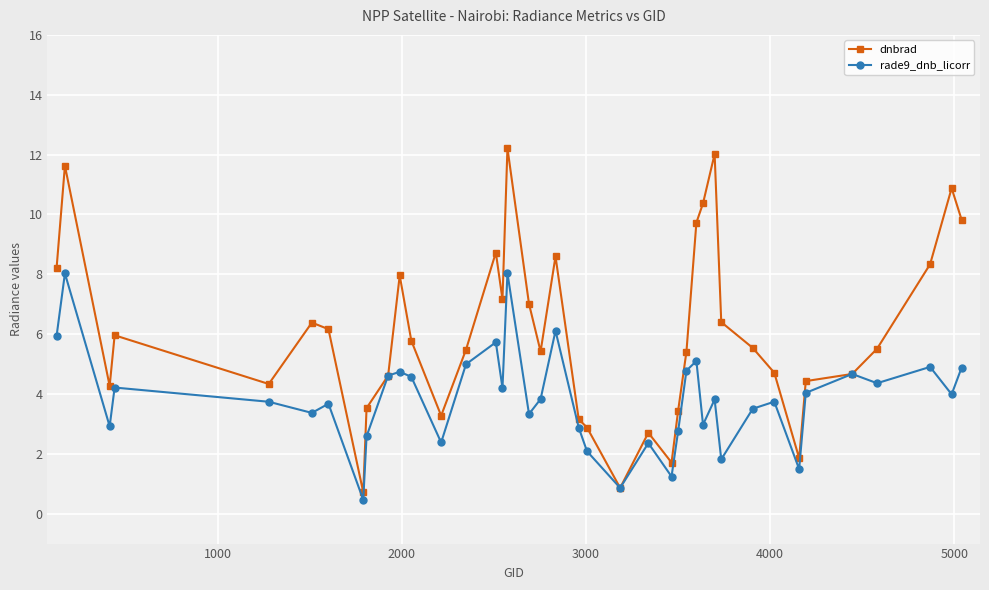

True or false: dnbrad has more than 1 points higher than both neighbors.

True